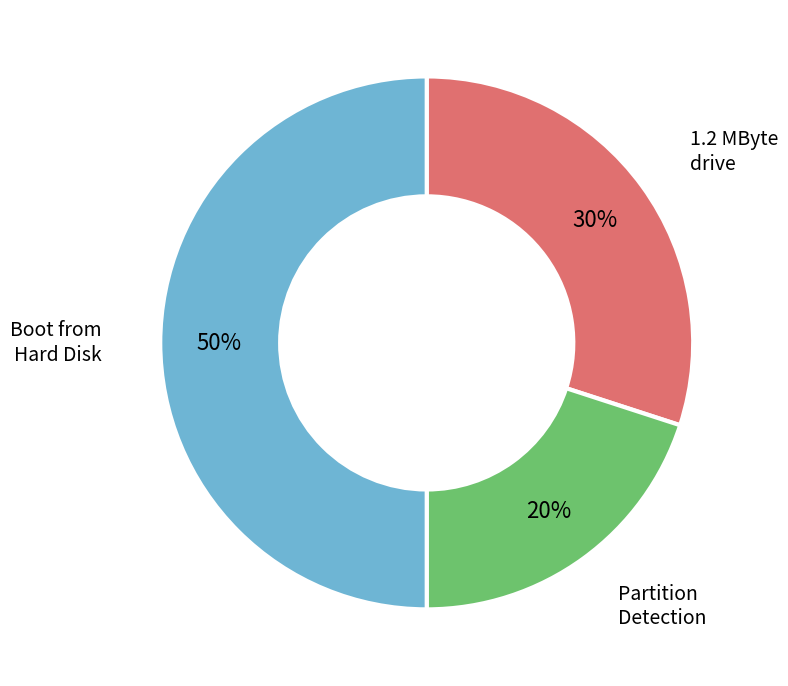

To the nearest percent, what is the average slice percentage?

33%